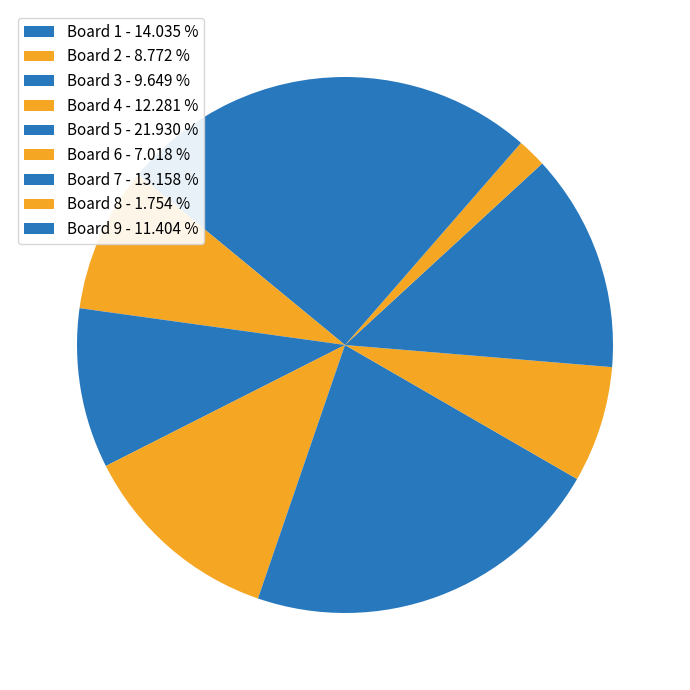

How many segments does this pie chart have?

9